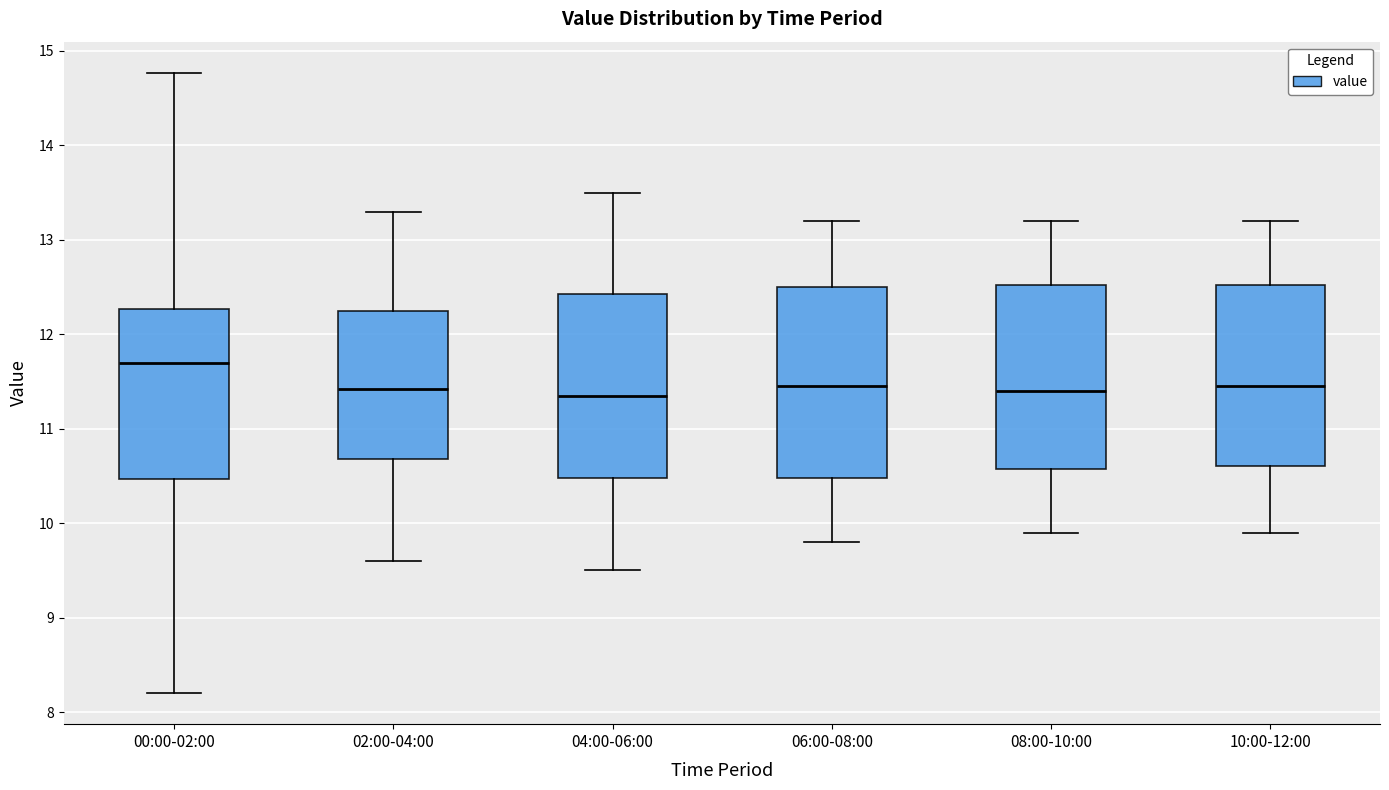

Which box's median line is the highest?

00:00-02:00